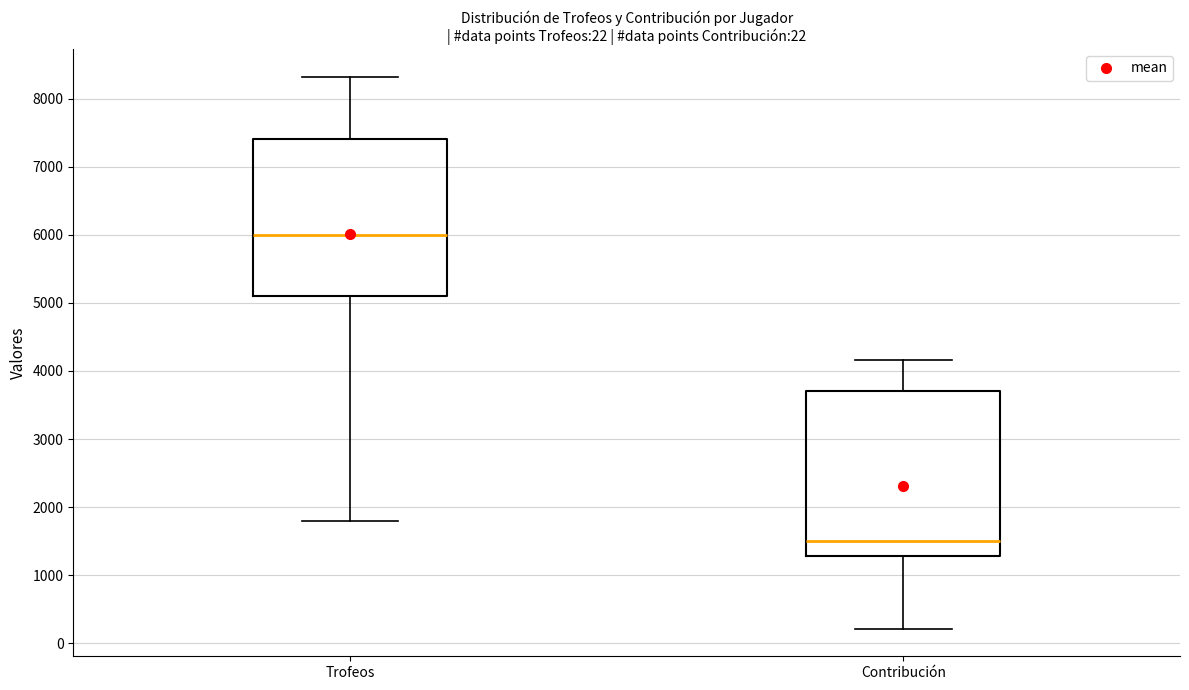

Which box is the tallest, from its lower edge to its upper edge?

Contribución